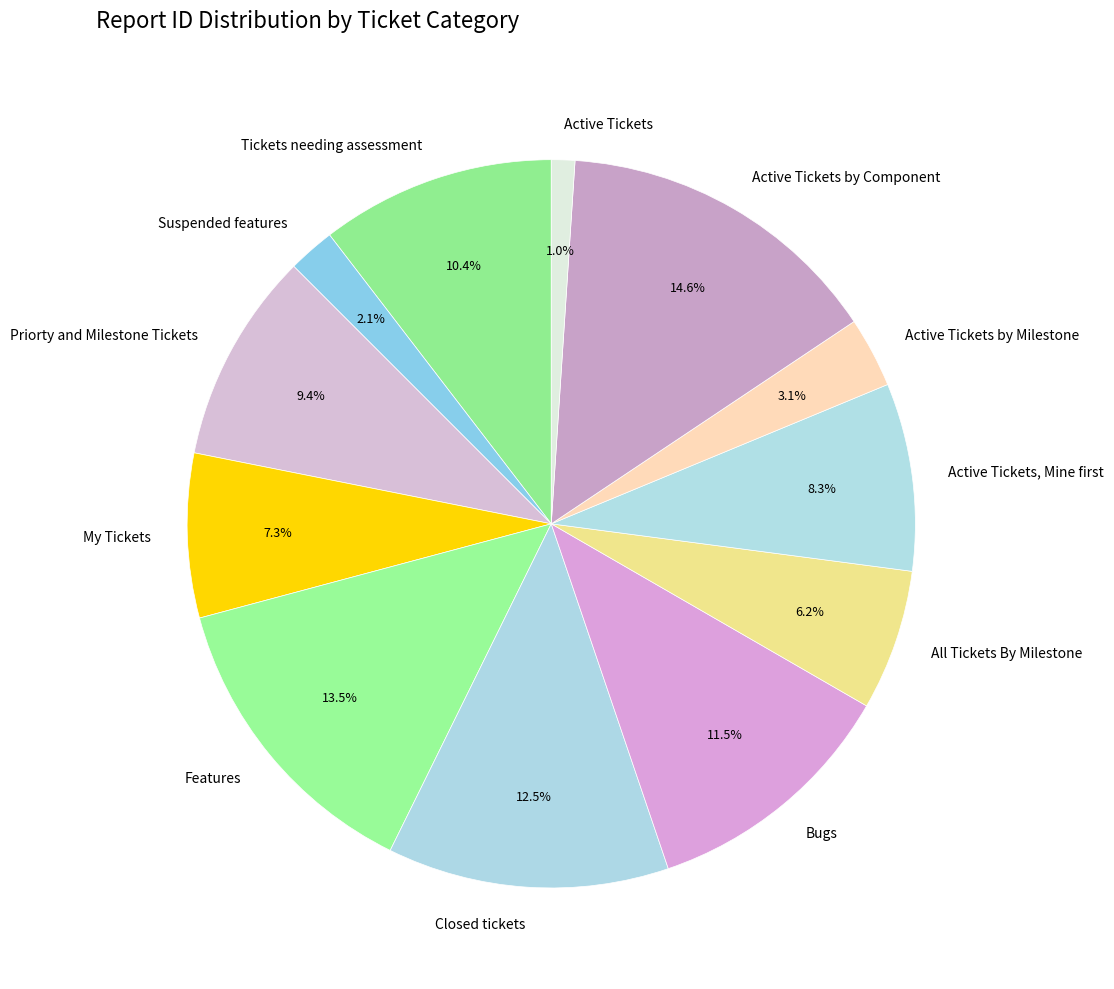

How many segments does this pie chart have?

12